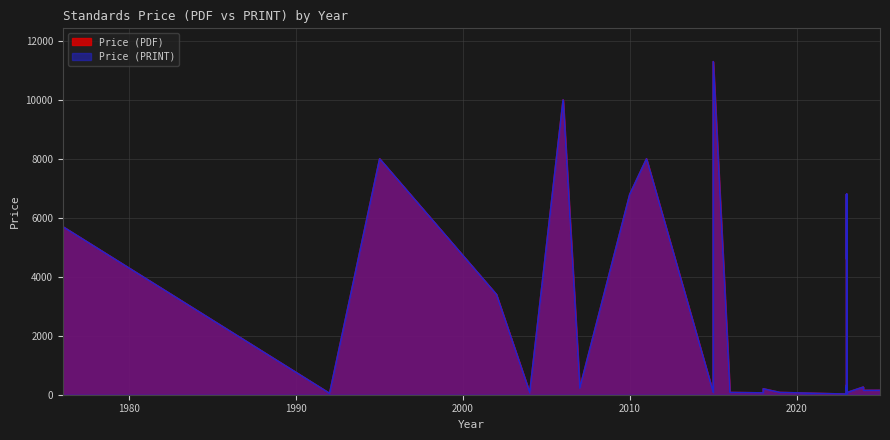

True or false: Price (PDF) and Price (PRINT) cross at least once.

False